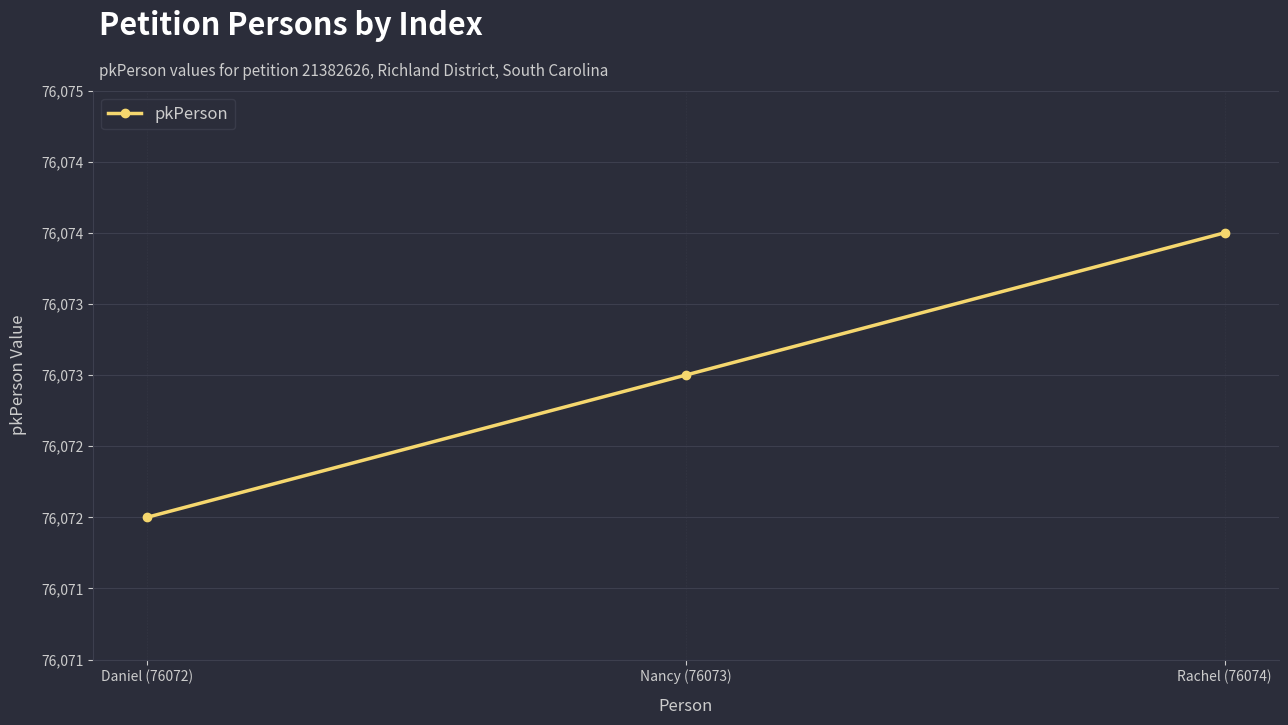

Rank the categories by value from lowest to highest.

Daniel (76072), Nancy (76073), Rachel (76074)